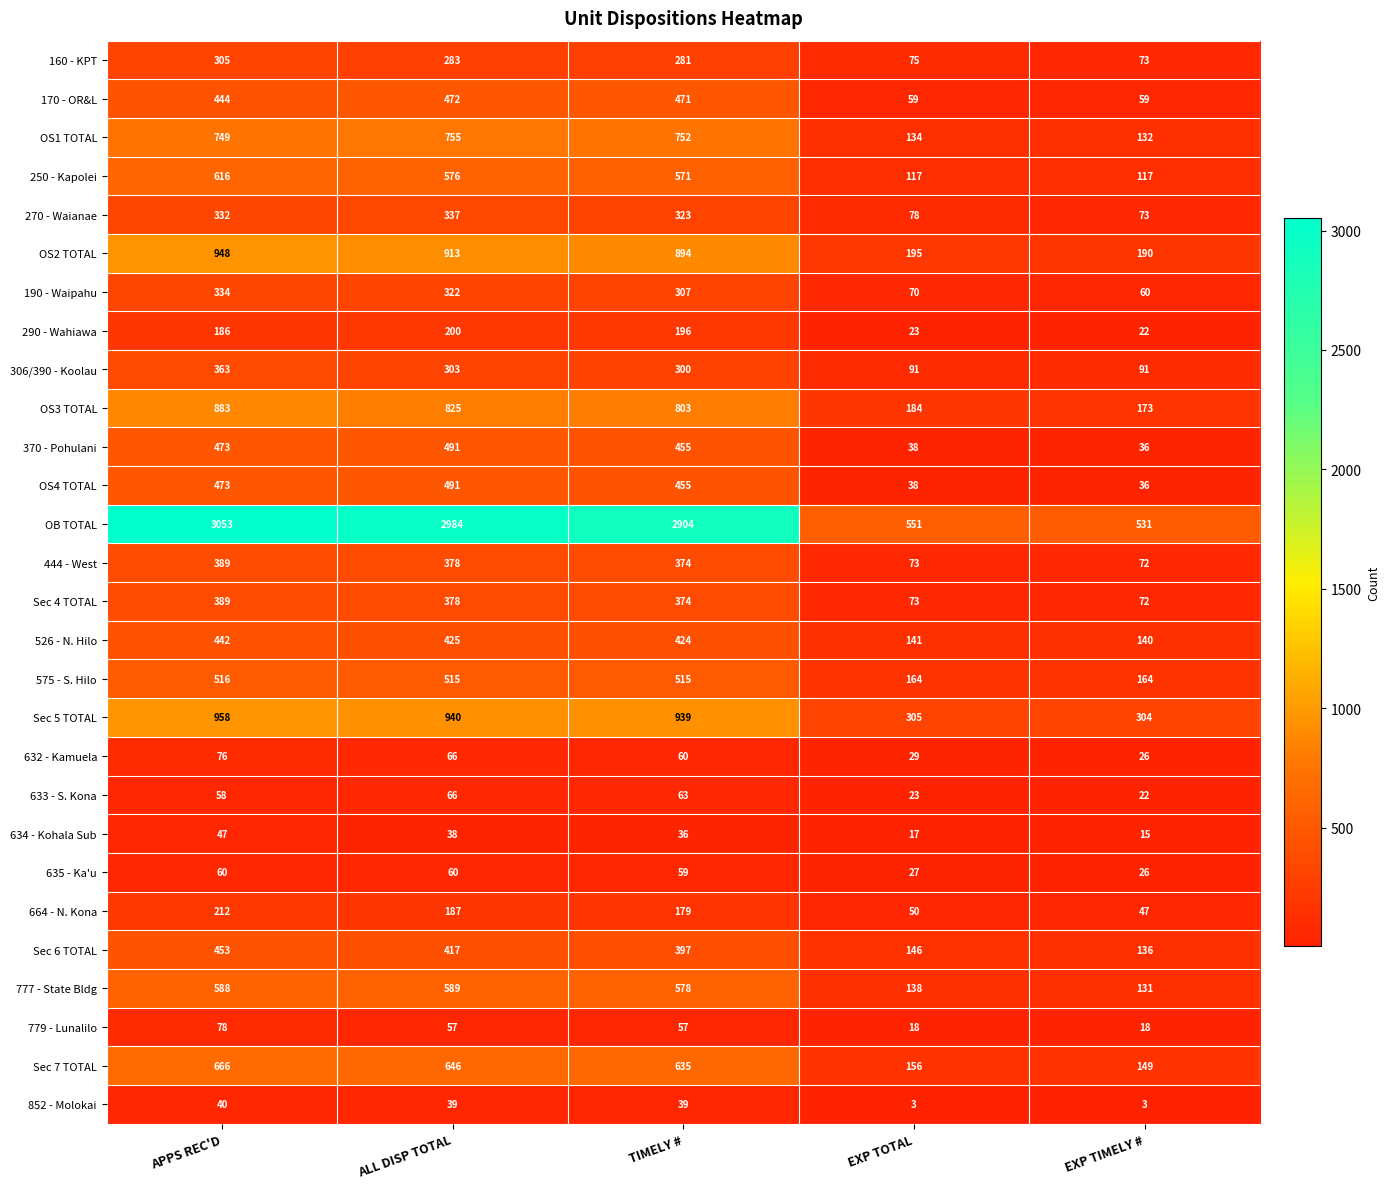

Which series has the widest spread of values?

OB TOTAL